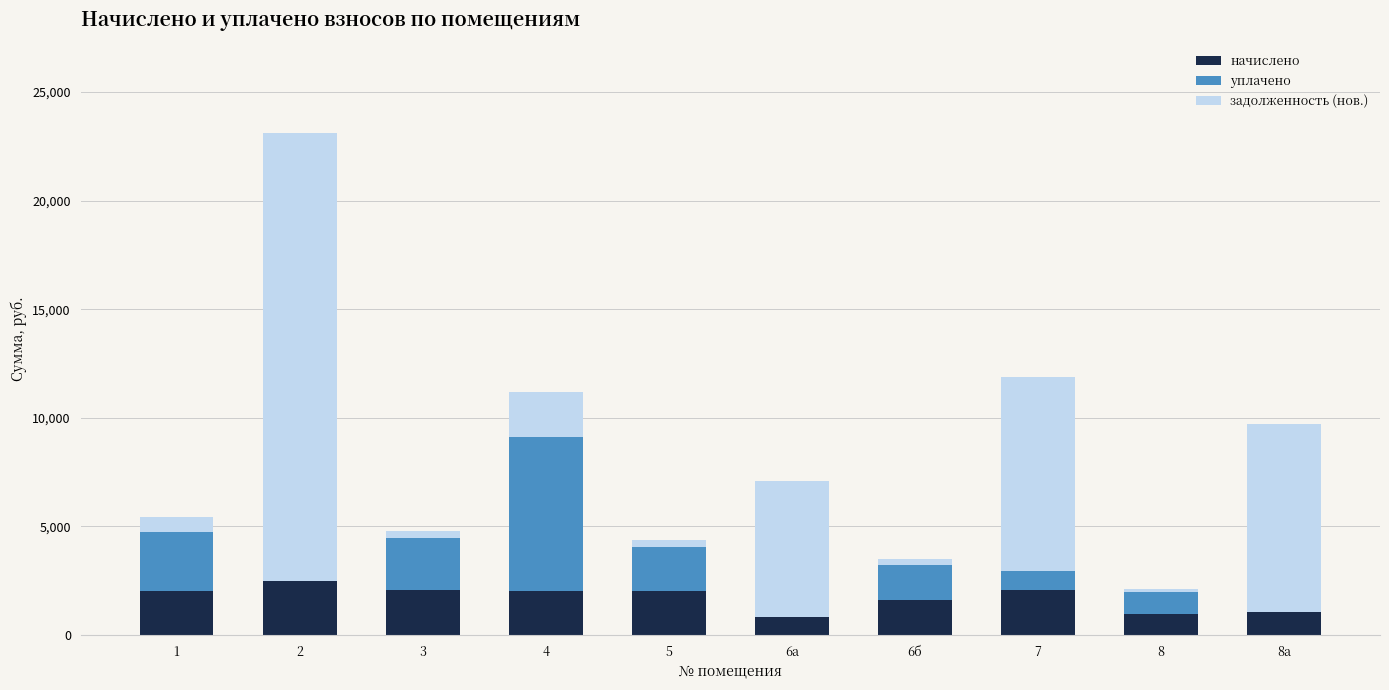

What is the total value across all series at 7?

11863.1